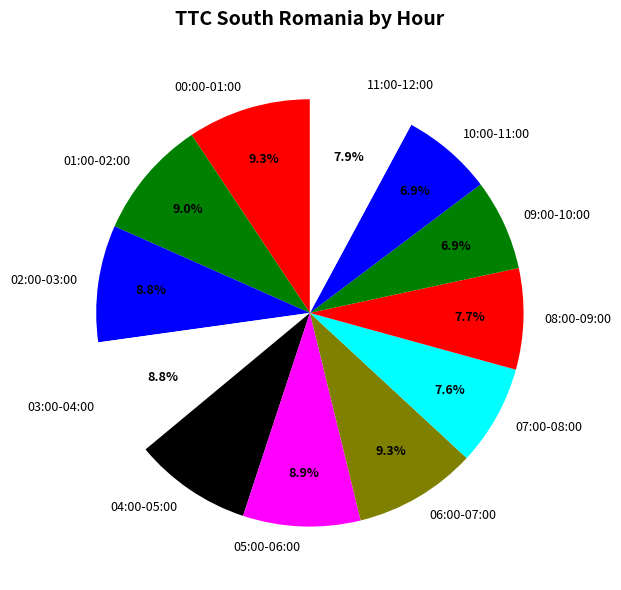

To the nearest percent, what portion does 07:00-08:00 represent?

8%